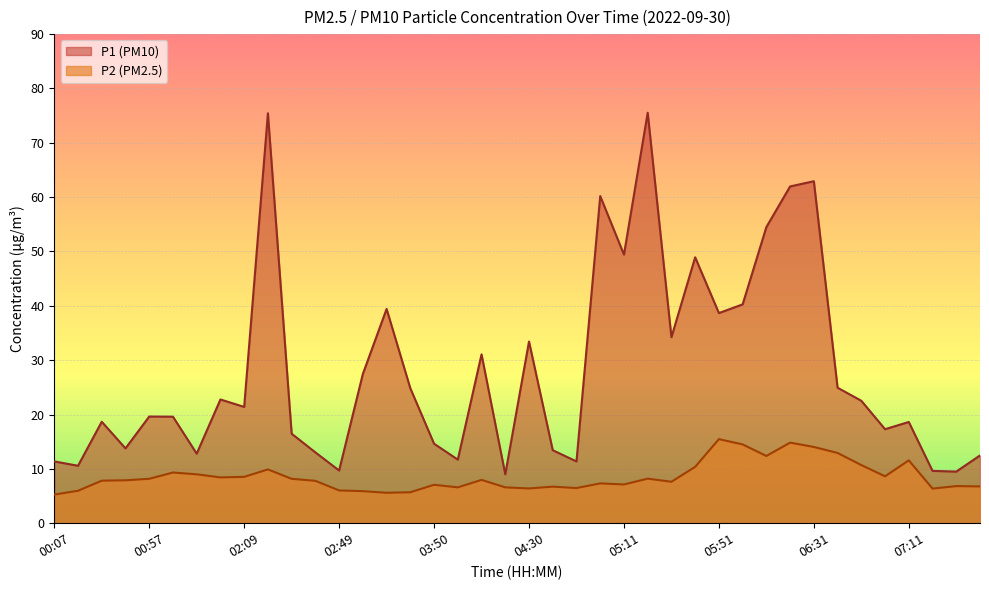

List the series in order of their overall mean, lowest first.

P2 (PM2.5), P1 (PM10)